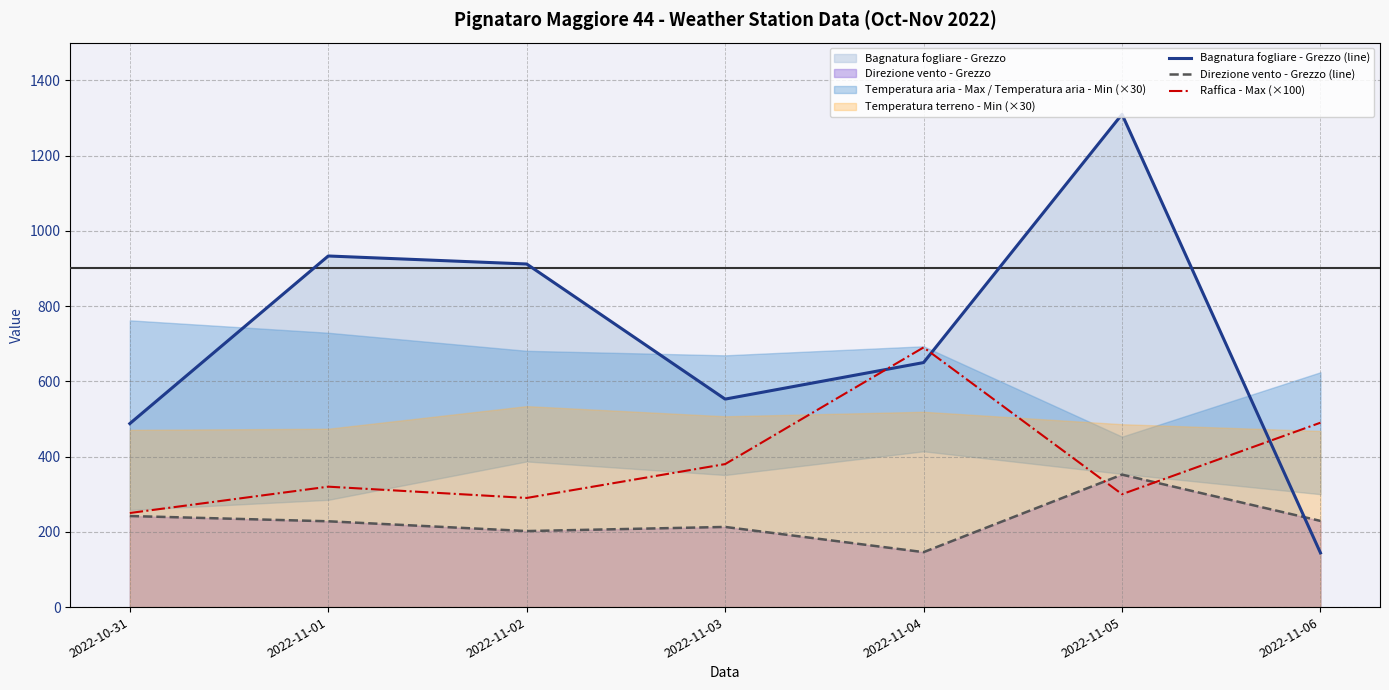

What is the sum of the Bagnatura fogliare - Grezzo (line) values at 2022-11-02 and 2022-10-31?

1399.3